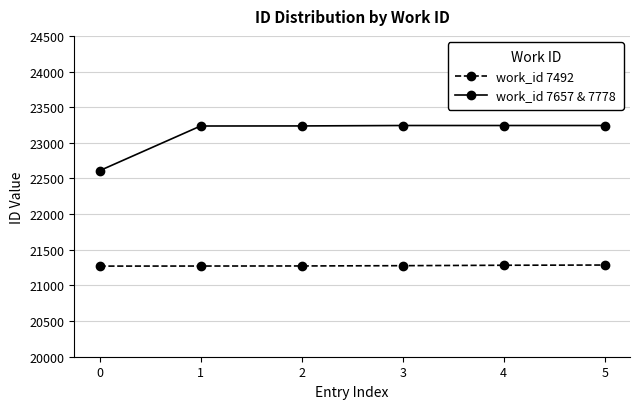

Rank the series by their average value, from lowest to highest.

work_id 7492, work_id 7657 & 7778